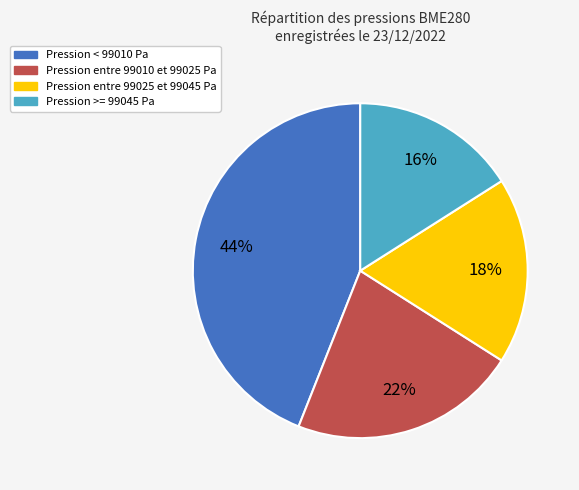

Which slice is the smallest?

Pression >= 99045 Pa